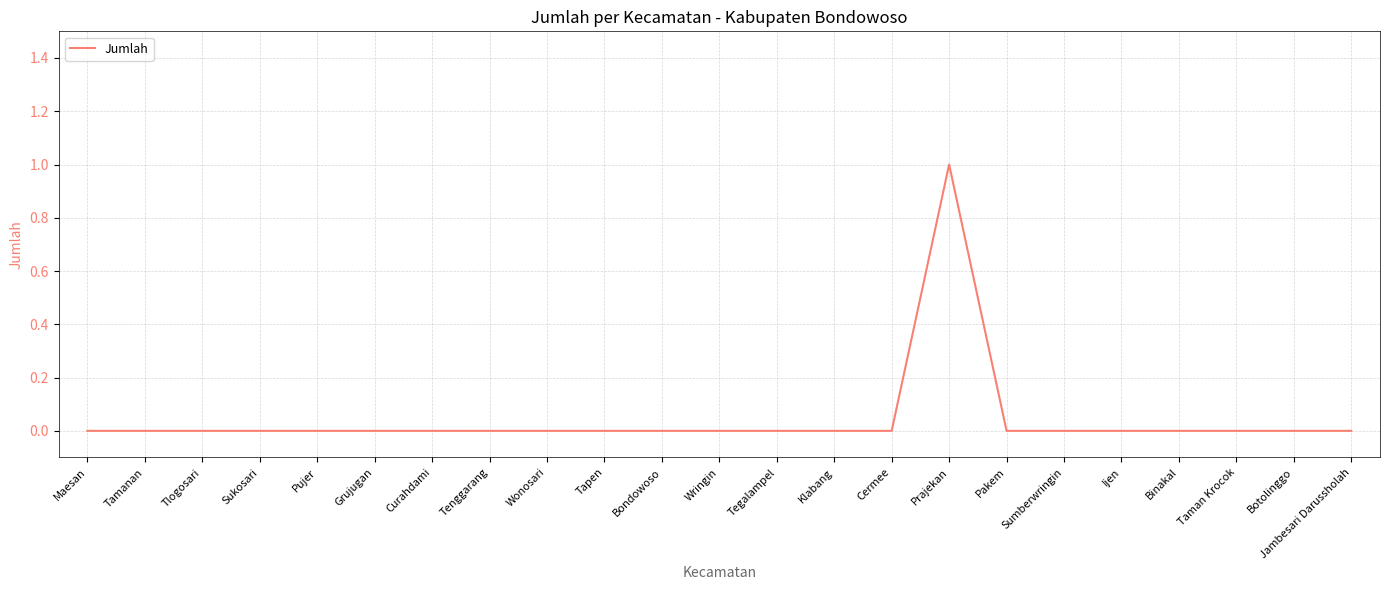

Reading left to right, transcribe all the data shown in this chart.

0	0	0	0	0	0	0	0	0	0	0	0	0	0	0	1	0	0	0	0	0	0	0